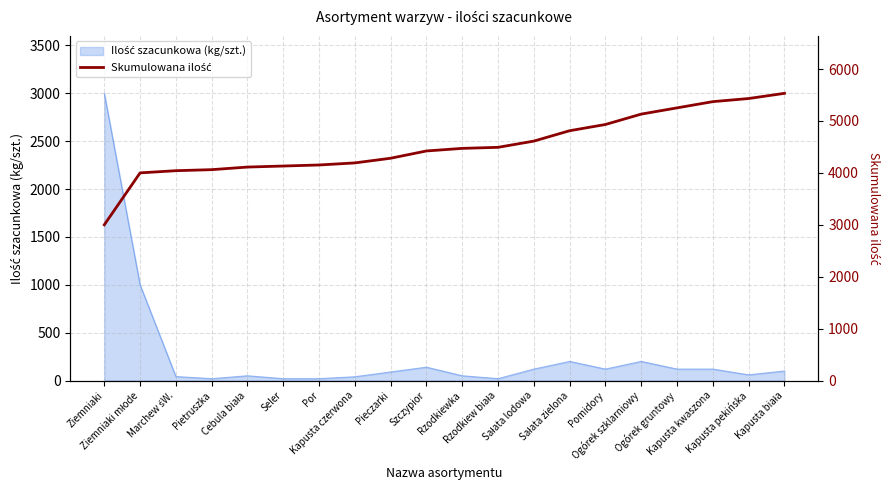

What is the greatest value displayed?

5532